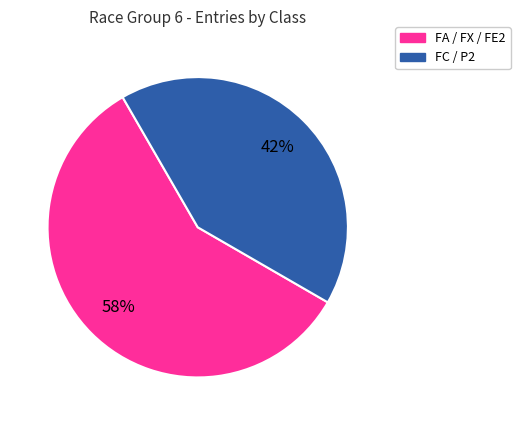

What is the majority slice?

FA / FX / FE2